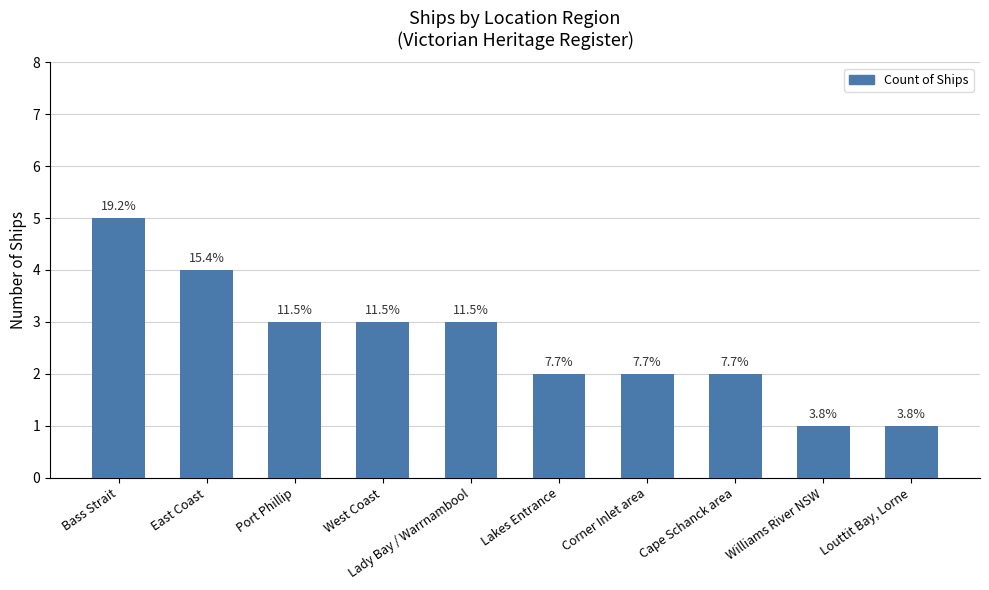

Are the bars horizontal?

No